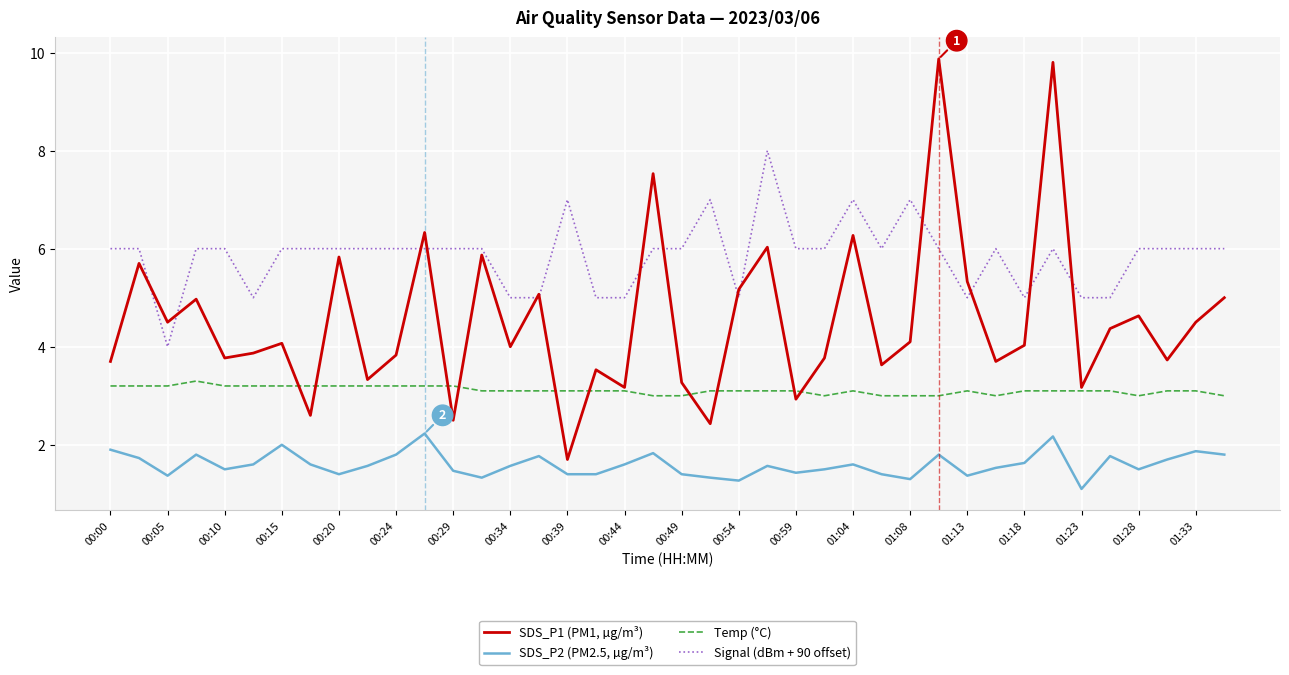

Reading left to right, extract all data points from this chart.

SDS_P1 (PM1, µg/m³): 3.7	5.7	4.5	5.0	3.8	3.9	4.1	2.6	5.8	3.3	3.8	6.3	2.5	5.9	4.0	5.1	1.7	3.5	3.2	7.5	3.3	2.4	5.2	6.0	2.9	3.8	6.3	3.6	4.1	9.9	5.3	3.7	4.0	9.8	3.2	4.4	4.6	3.7	4.5	5.0
SDS_P2 (PM2.5, µg/m³): 1.9	1.7	1.4	1.8	1.5	1.6	2.0	1.6	1.4	1.6	1.8	2.2	1.5	1.3	1.6	1.8	1.4	1.4	1.6	1.8	1.4	1.3	1.3	1.6	1.4	1.5	1.6	1.4	1.3	1.8	1.4	1.5	1.6	2.2	1.1	1.8	1.5	1.7	1.9	1.8
Temp (°C): 3.2	3.2	3.2	3.3	3.2	3.2	3.2	3.2	3.2	3.2	3.2	3.2	3.2	3.1	3.1	3.1	3.1	3.1	3.1	3.0	3.0	3.1	3.1	3.1	3.1	3.0	3.1	3.0	3.0	3.0	3.1	3.0	3.1	3.1	3.1	3.1	3.0	3.1	3.1	3.0
Signal (dBm + 90 offset): 6.0	6.0	4.0	6.0	6.0	5.0	6.0	6.0	6.0	6.0	6.0	6.0	6.0	6.0	5.0	5.0	7.0	5.0	5.0	6.0	6.0	7.0	5.0	8.0	6.0	6.0	7.0	6.0	7.0	6.0	5.0	6.0	5.0	6.0	5.0	5.0	6.0	6.0	6.0	6.0